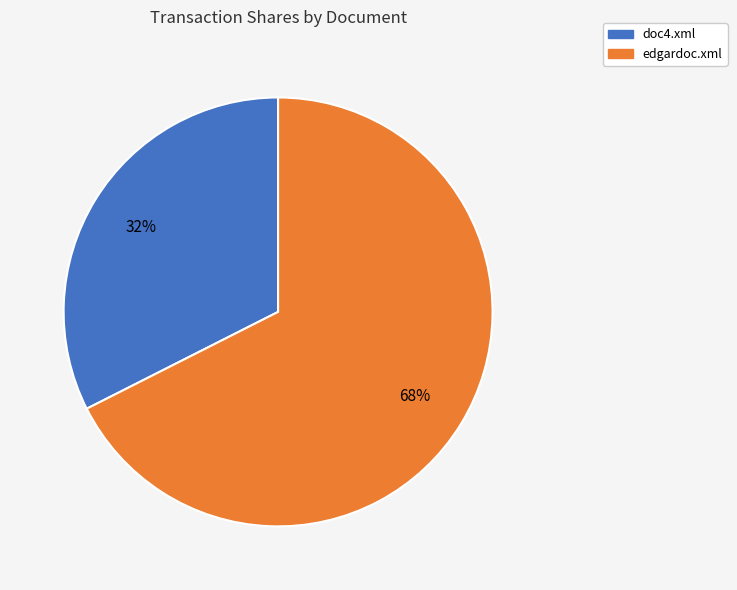

To the nearest percent, what is the average slice percentage?

50%